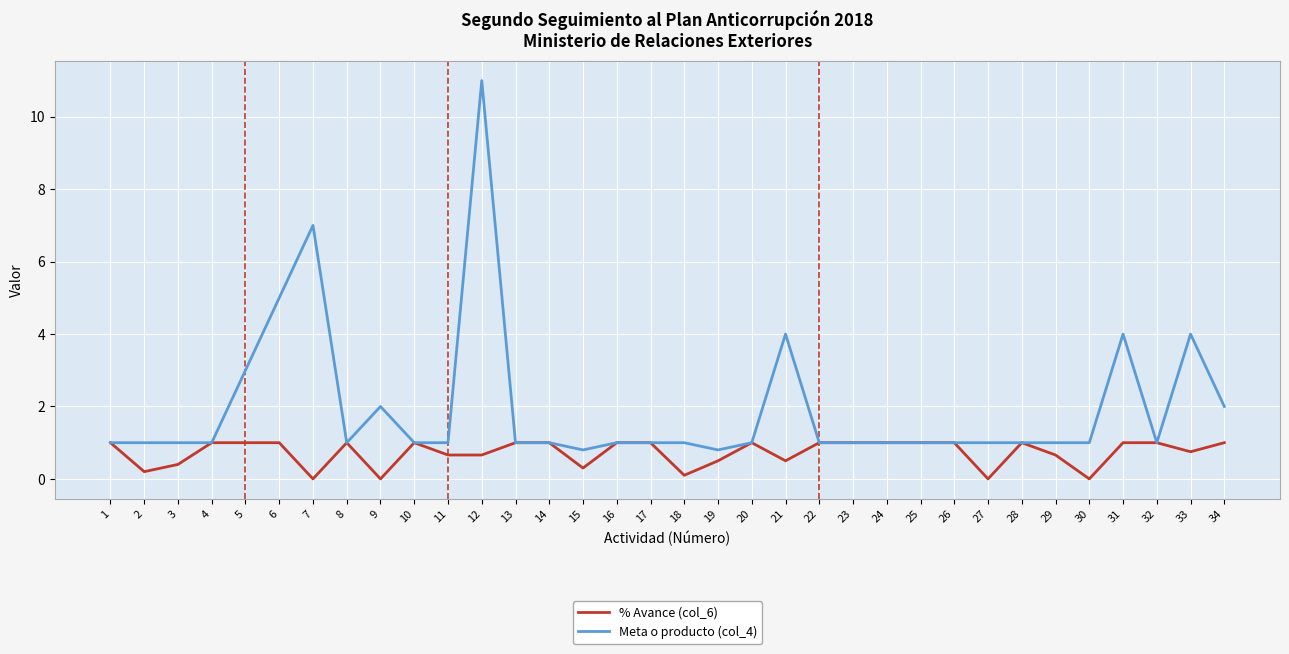

How many lines are shown in the chart?

2